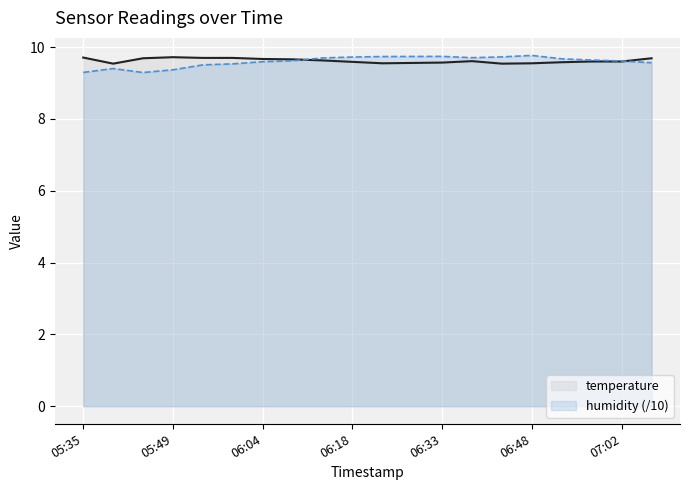

Reading right to left, list all the values displayed in this chart.

temperature: 9.7	9.6	9.6	9.6	9.6	9.5	9.6	9.6	9.6	9.6	9.6	9.6	9.7	9.7	9.7	9.7	9.7	9.7	9.5	9.7
humidity (/10): 9.6	9.6	9.6	9.7	9.8	9.7	9.7	9.7	9.7	9.7	9.7	9.7	9.6	9.6	9.5	9.5	9.4	9.3	9.4	9.3